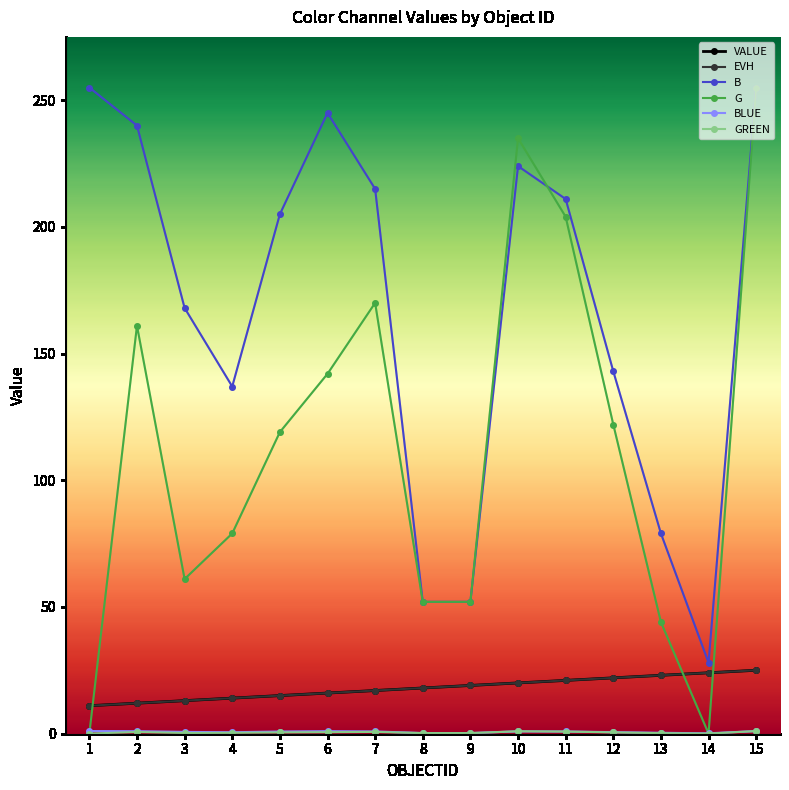

Which series has the widest spread of values?

G